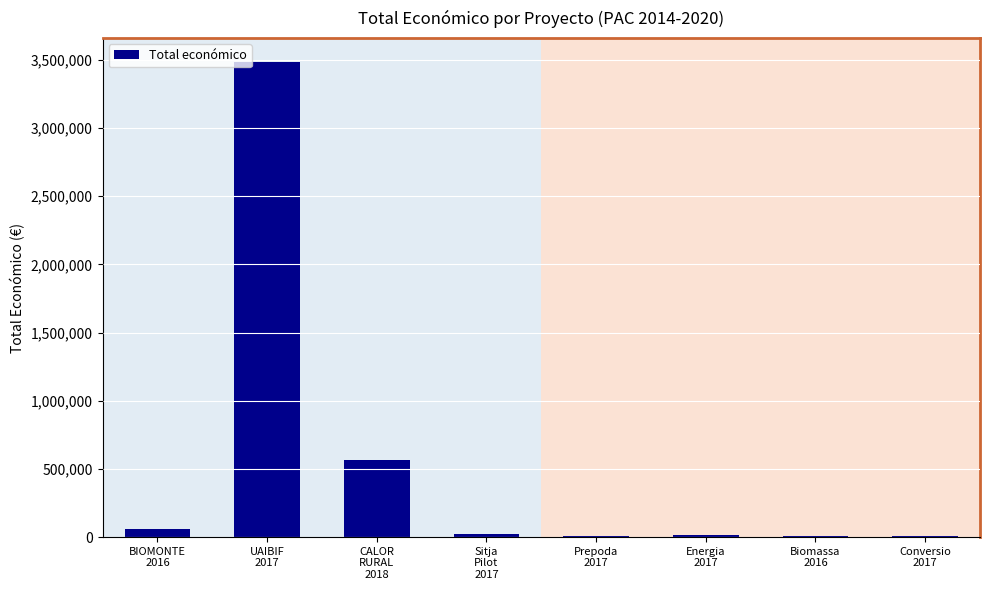

Which category has the highest value across all series?

UAIBIF
2017